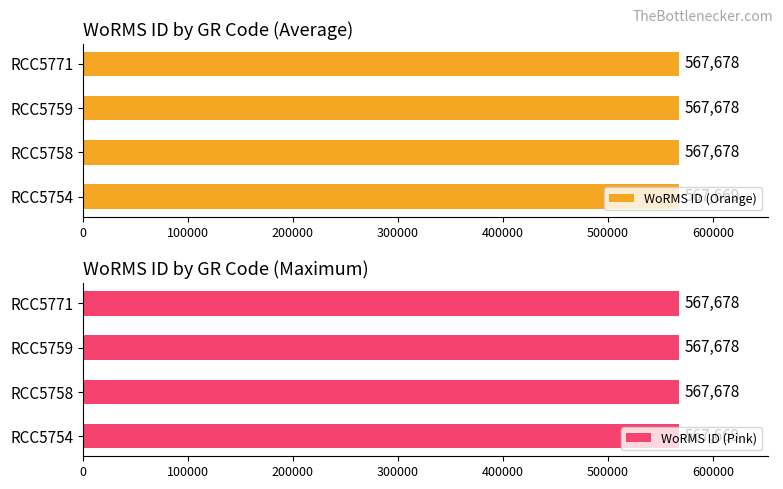

Read the WoRMS ID (Orange) value at RCC5771.

567678